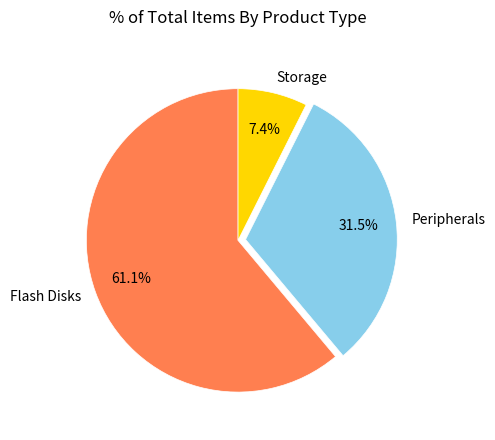

Combined, do Storage and Peripherals account for over 50%?

No